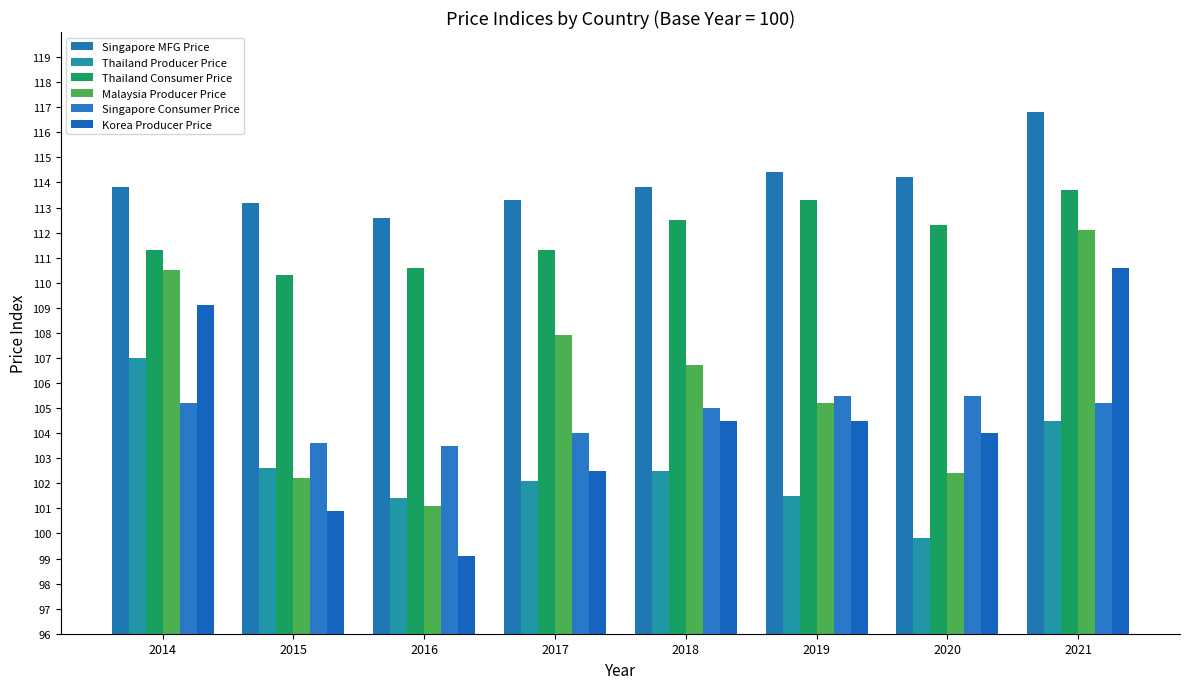

Rank the series by their maximum value, from lowest to highest.

Singapore Consumer Price, Thailand Producer Price, Korea Producer Price, Malaysia Producer Price, Thailand Consumer Price, Singapore MFG Price